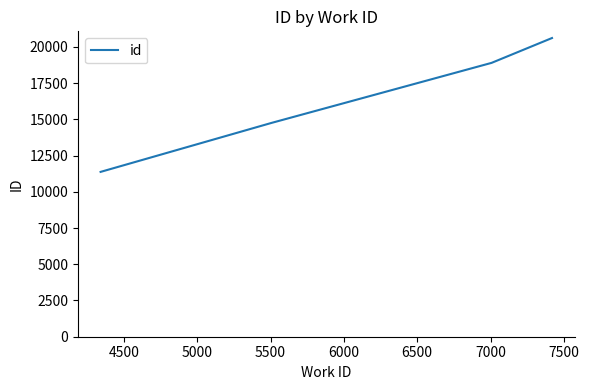

What is the sum of all values?

65631